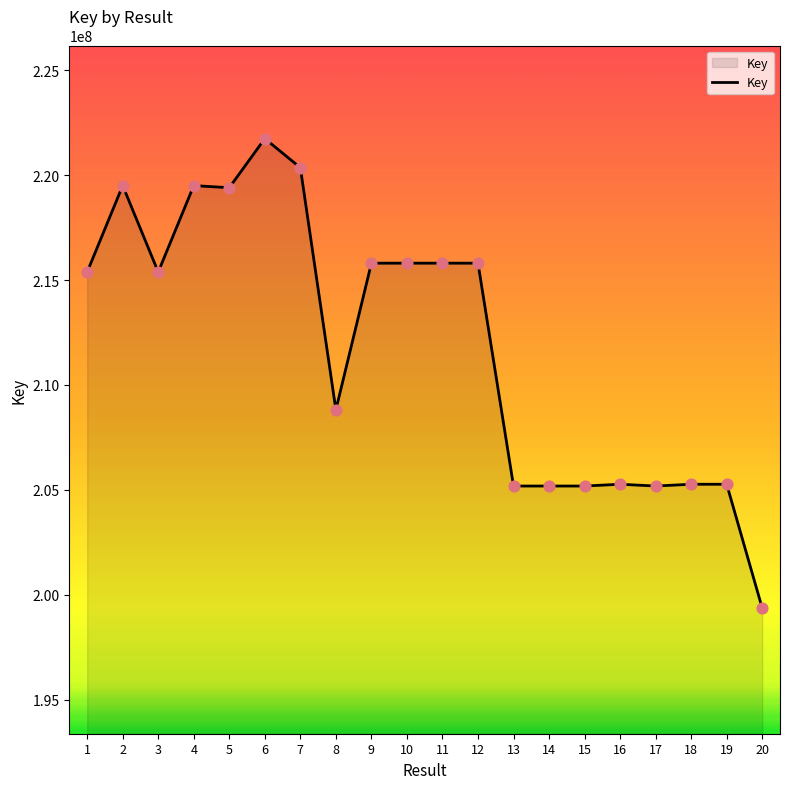

What is the ratio of the value at 5 to the value at 14?

1.1